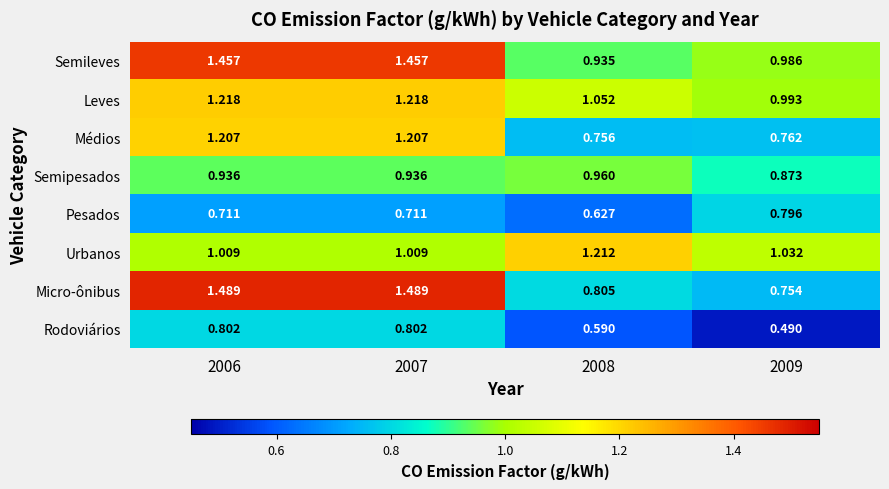

At how many categories does at least one series exceed 0?

4